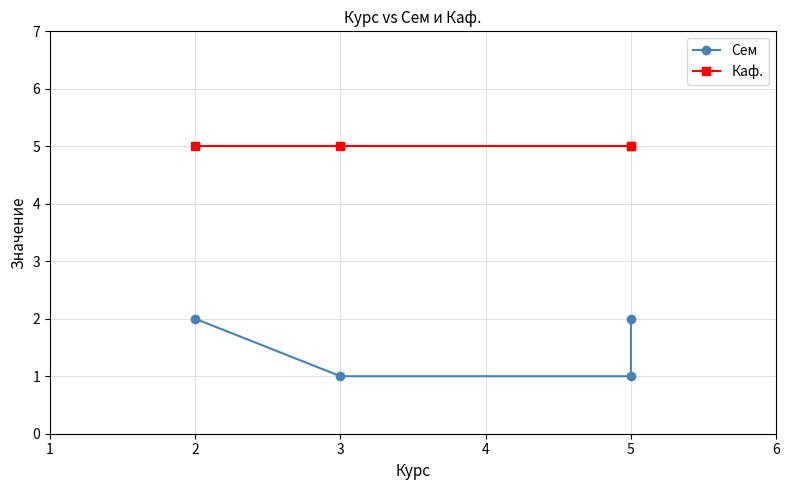

What is the difference between the maximum and second lowest values in the Сем series?

1